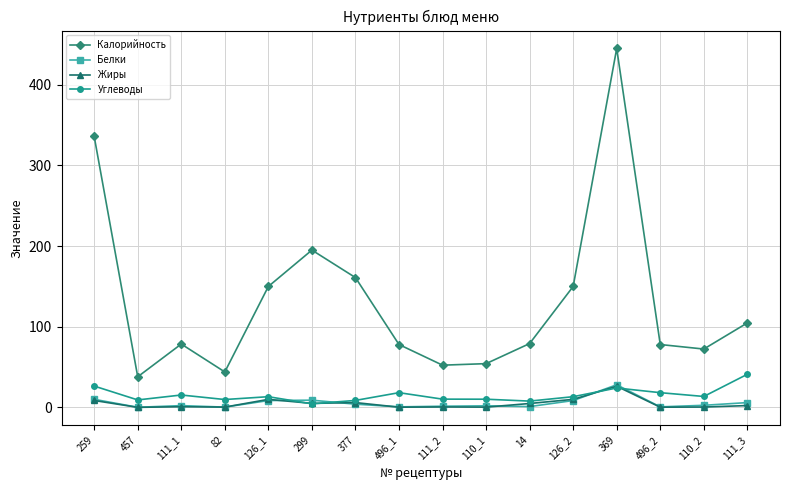

In Калорийность, how many points are higher than both neighbors (excluding endpoints)?

3